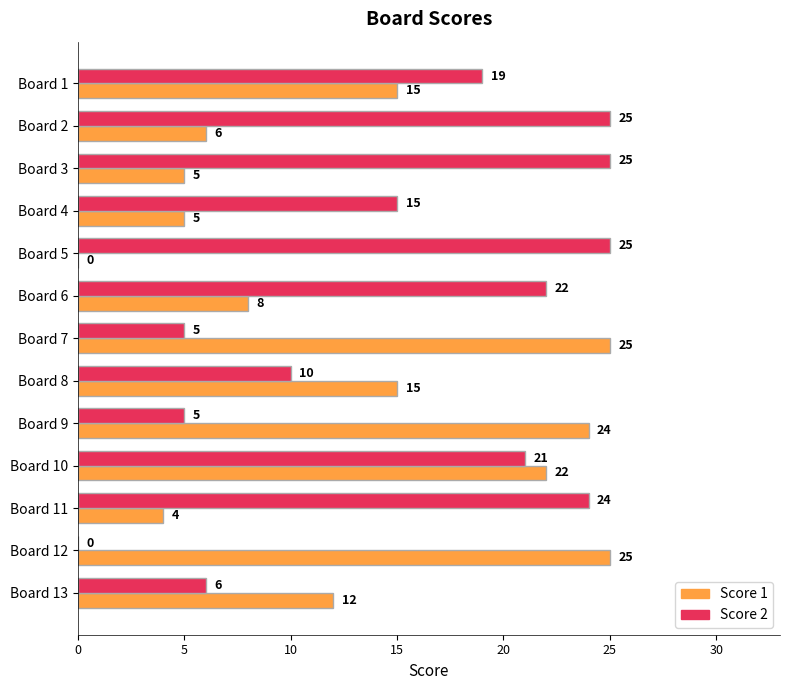

What is the sum of all Score 2 values?

202